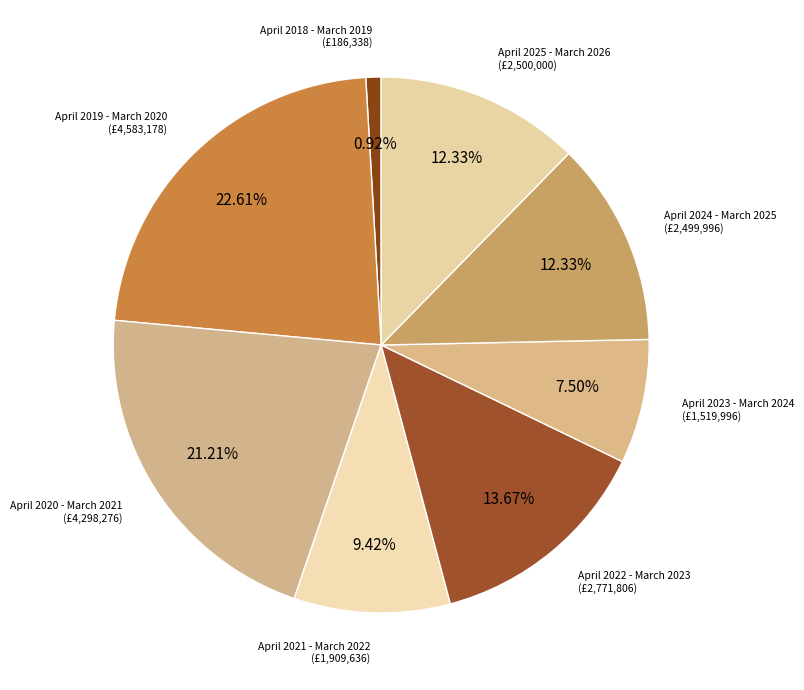

Which has a higher value, April 2024 - March 2025 or April 2022 - March 2023?

April 2022 - March 2023